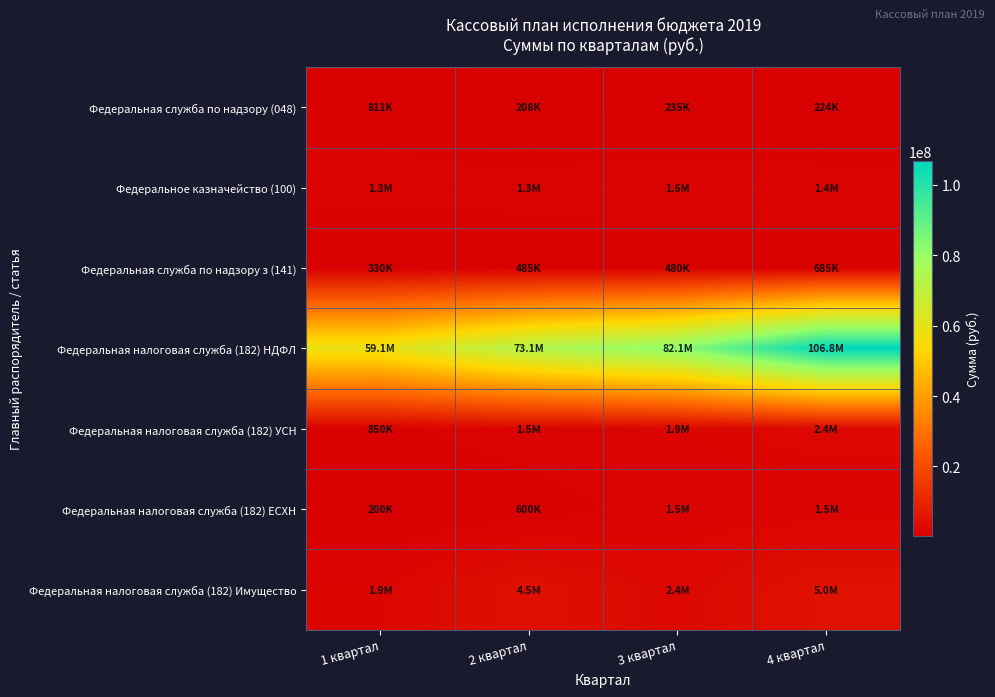

What is the minimum value shown in the chart?

200000